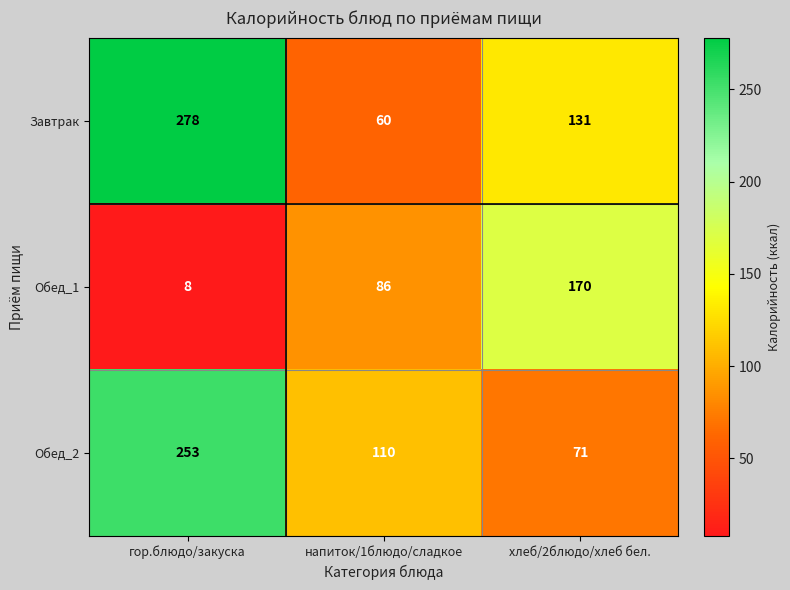

Which label corresponds to the smallest value in the chart?

гор.блюдо/закуска